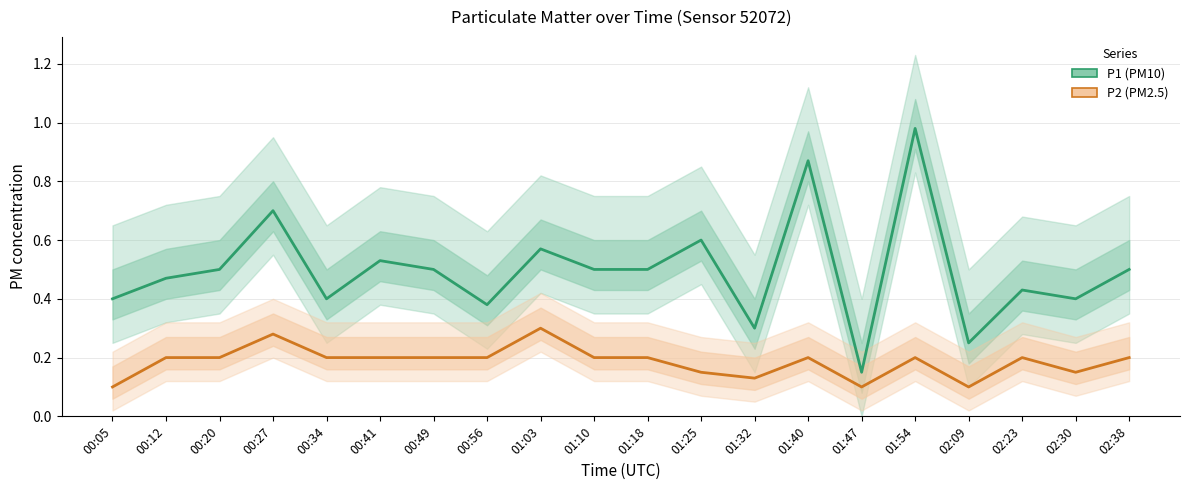

Reading left to right, list all the values displayed in this chart.

P1 (PM10): 0.4	0.5	0.5	0.7	0.4	0.5	0.5	0.4	0.6	0.5	0.5	0.6	0.3	0.9	0.1	1.0	0.2	0.4	0.4	0.5
P2 (PM2.5): 0.1	0.2	0.2	0.3	0.2	0.2	0.2	0.2	0.3	0.2	0.2	0.1	0.1	0.2	0.1	0.2	0.1	0.2	0.1	0.2